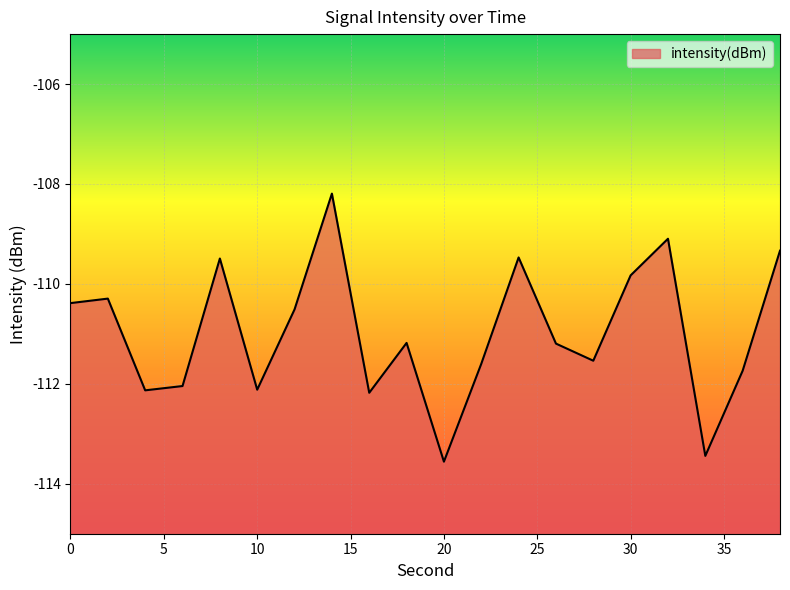

What is the change in value from 12 to 26?

-0.7